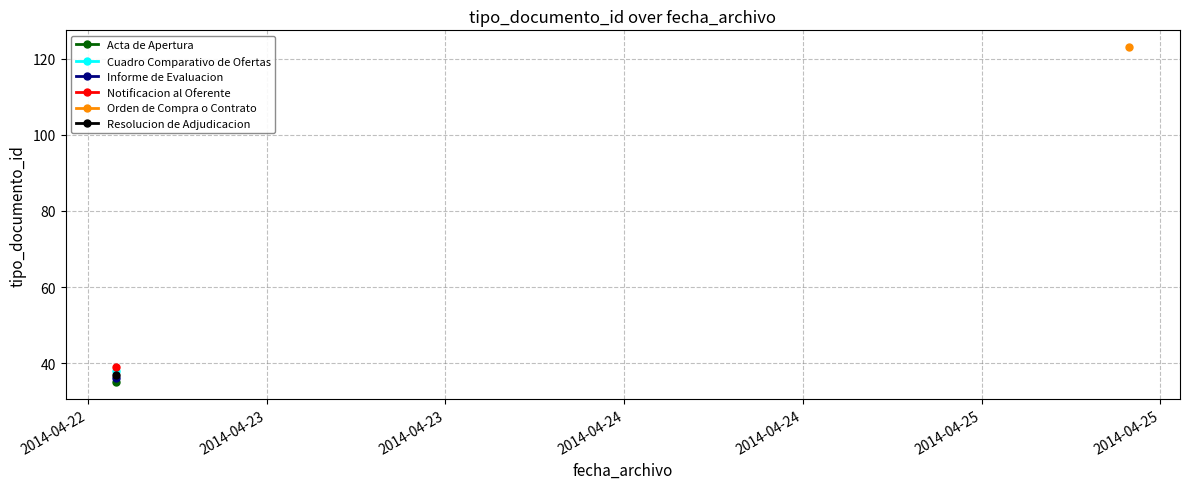

Is it true that the value at 2014-04-22 13:54:29 is 53?

False